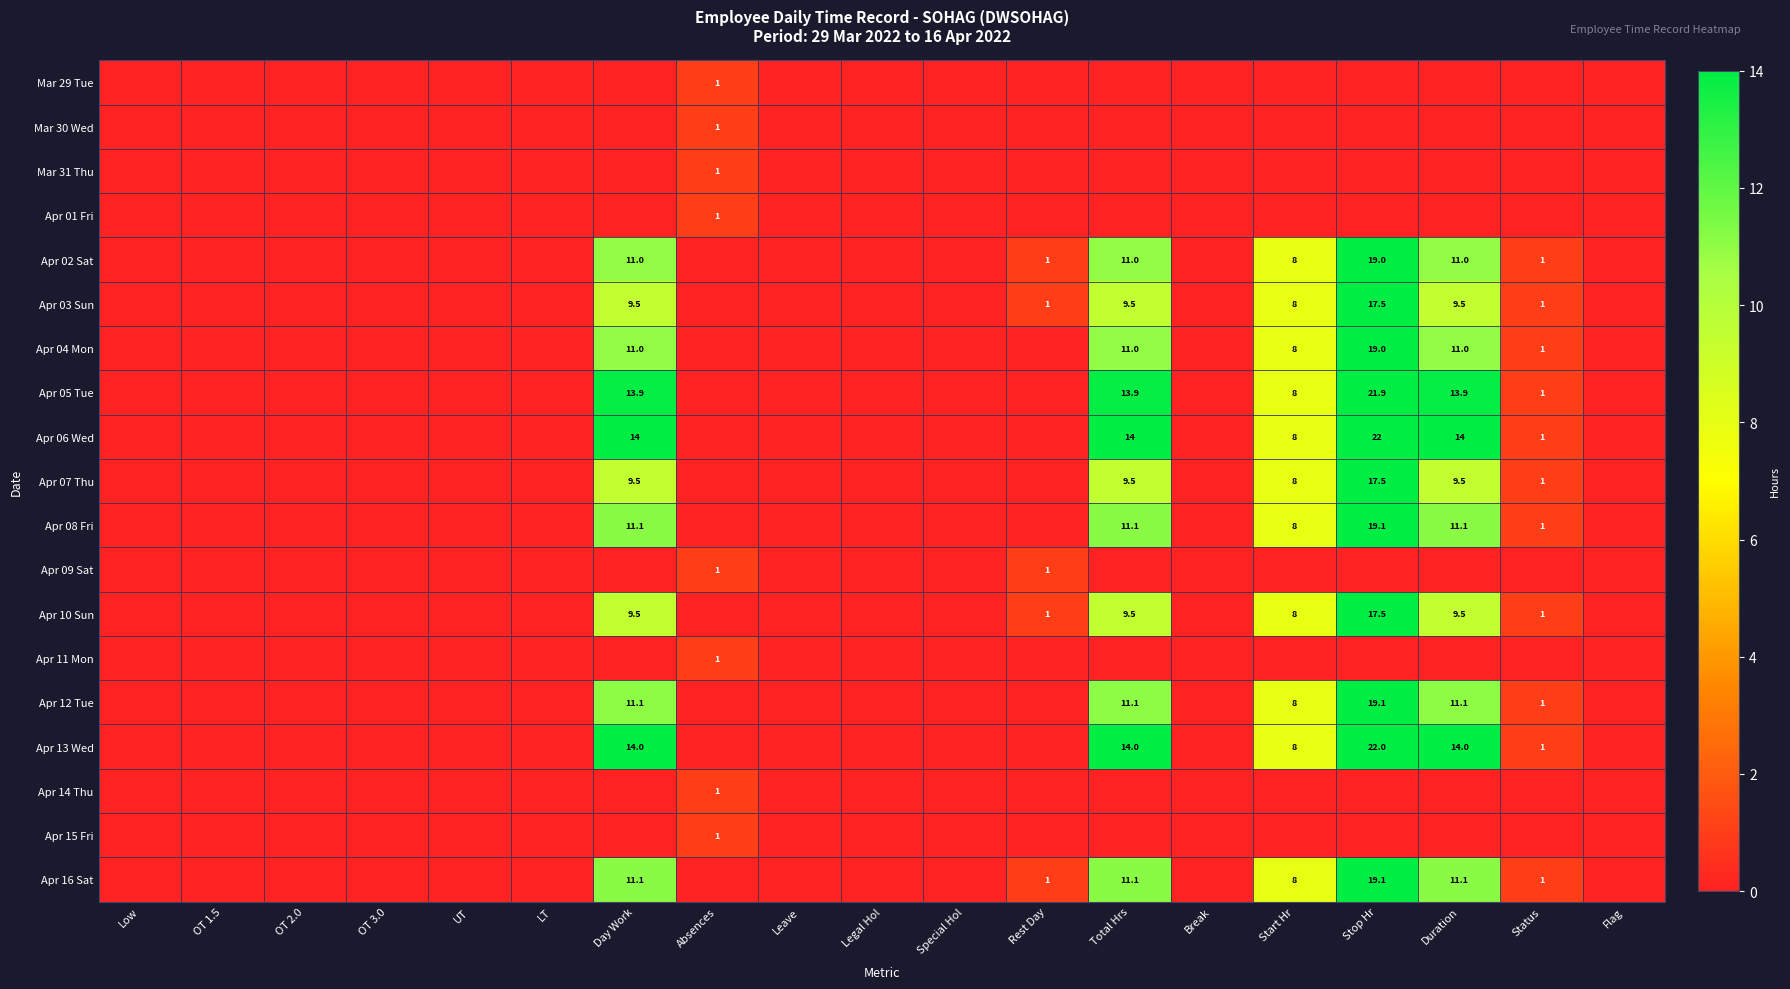

The value of Apr 03 Sun at Start Hr is 8.0. True or false?

True